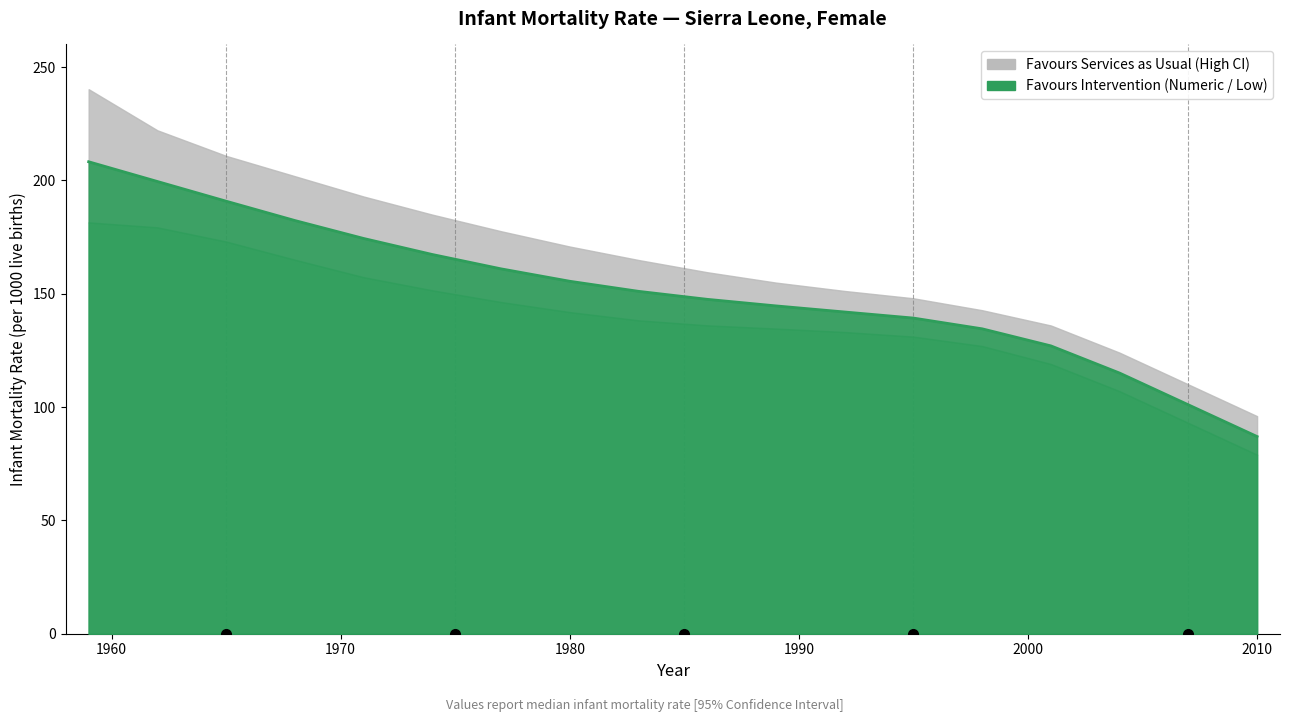

True or false: Numeric has more than 0 points higher than both neighbors.

False